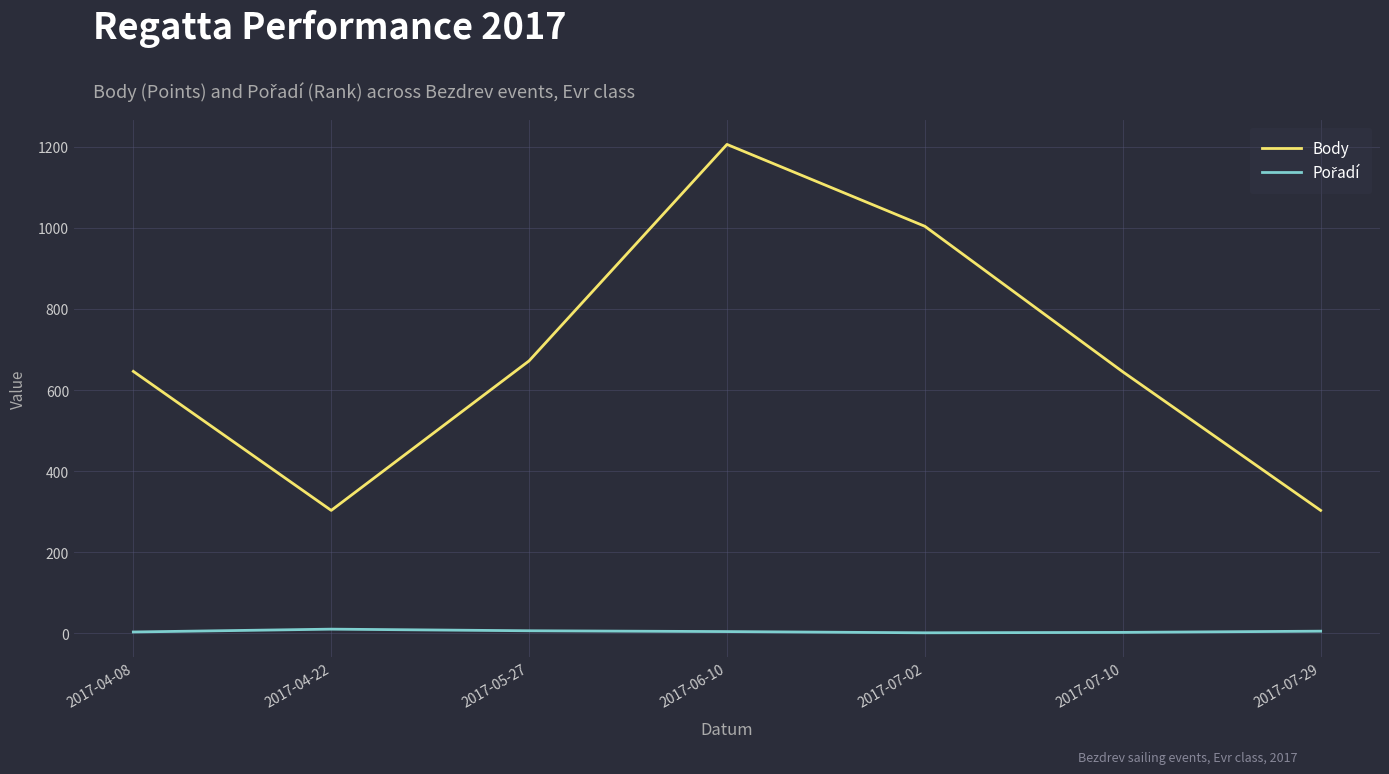

How many Body values are between 303 and 1004?

6